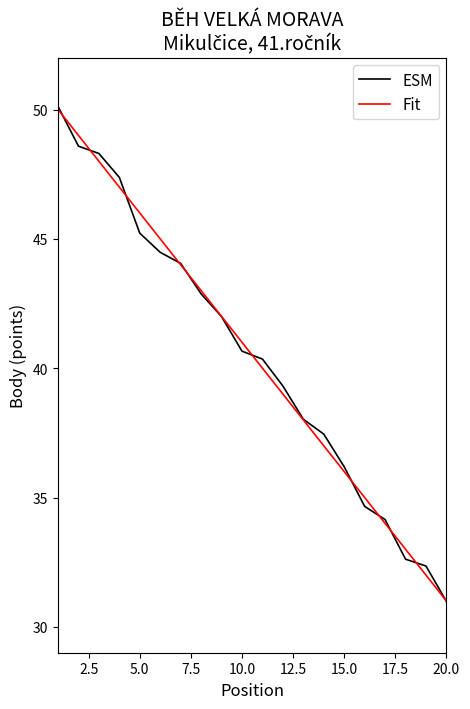

What is the maximum value shown in the chart?

50.1